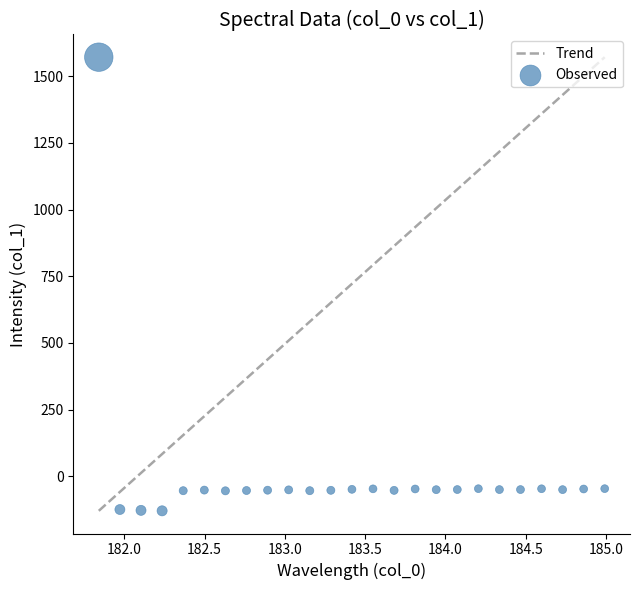

What is the range of Y values (max minus min)?

1701.2